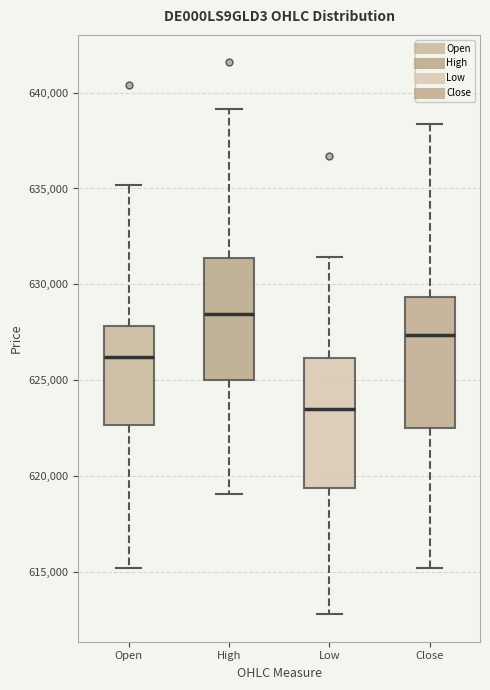

Where does the upper whisker of the box for High end on the y-axis? The values are not printed on the chart, so give them approximately, as read against the axis.

639000